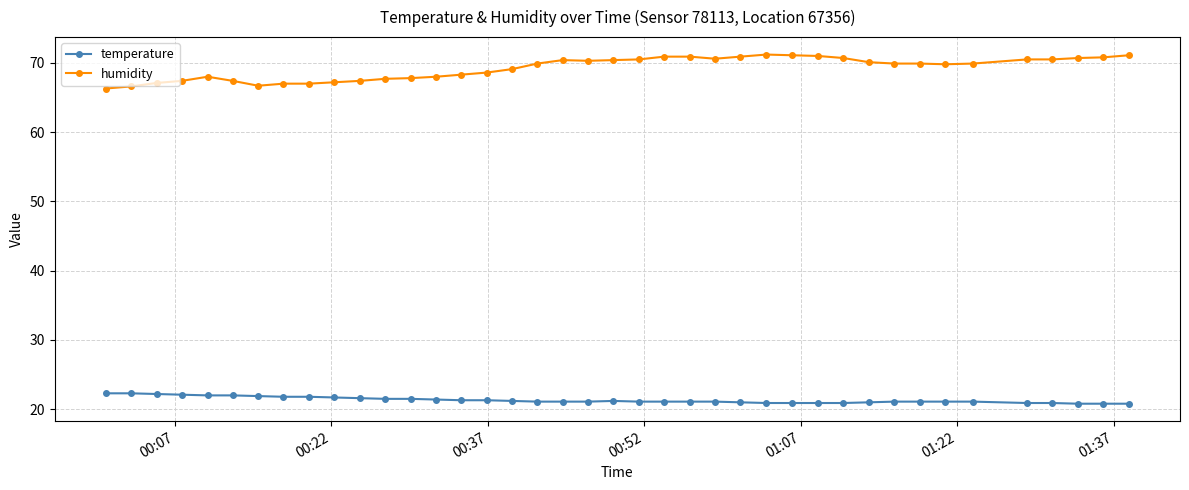

How many lines are shown in the chart?

2